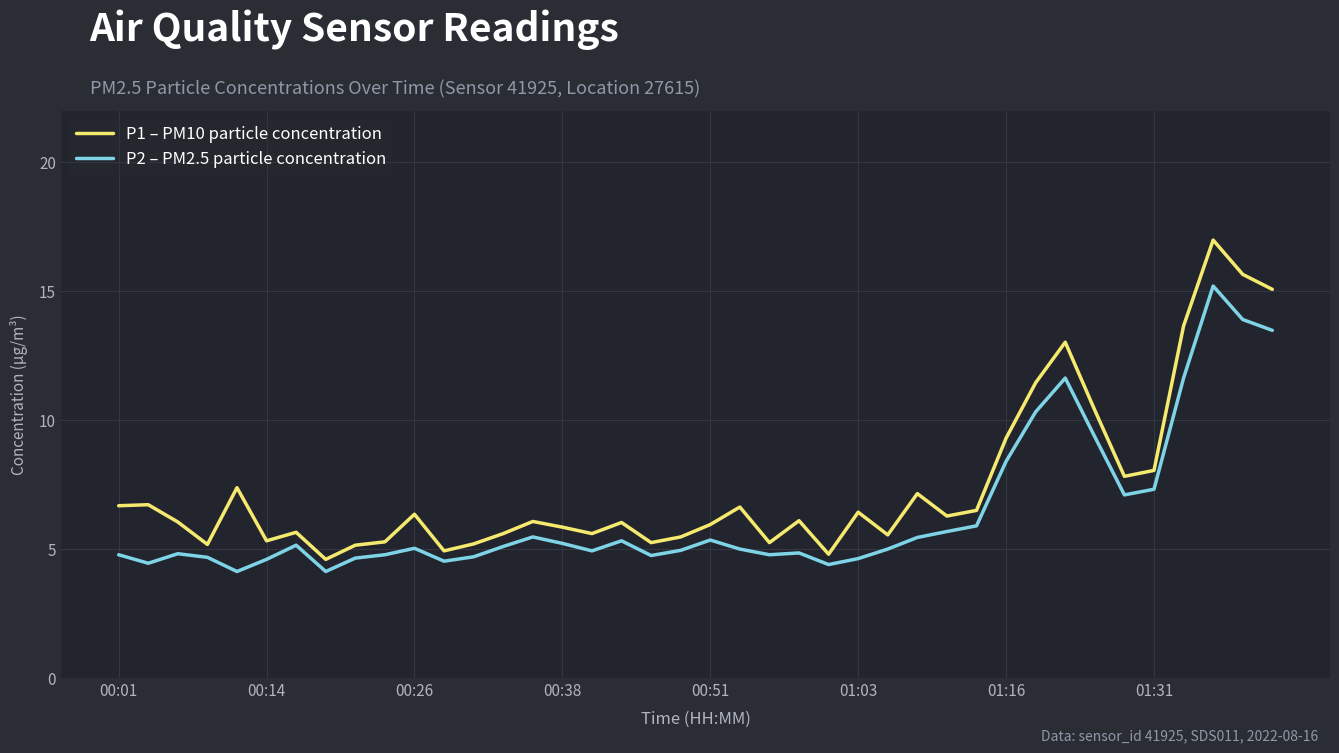

What is the highest value of the P2 – PM2.5 particle concentration series?

15.2